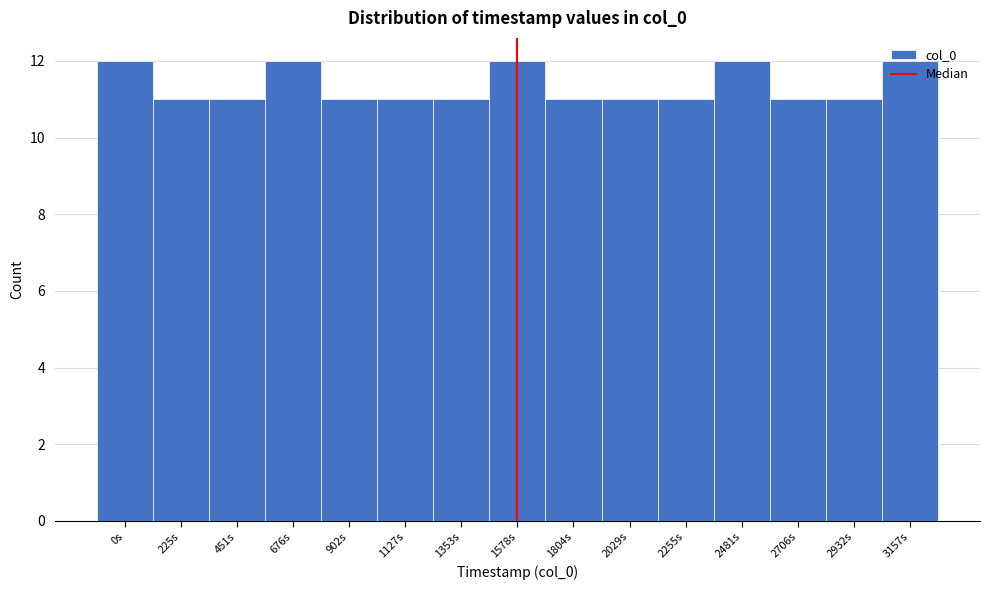

What is the label of the 11th bar from the left?

2255s